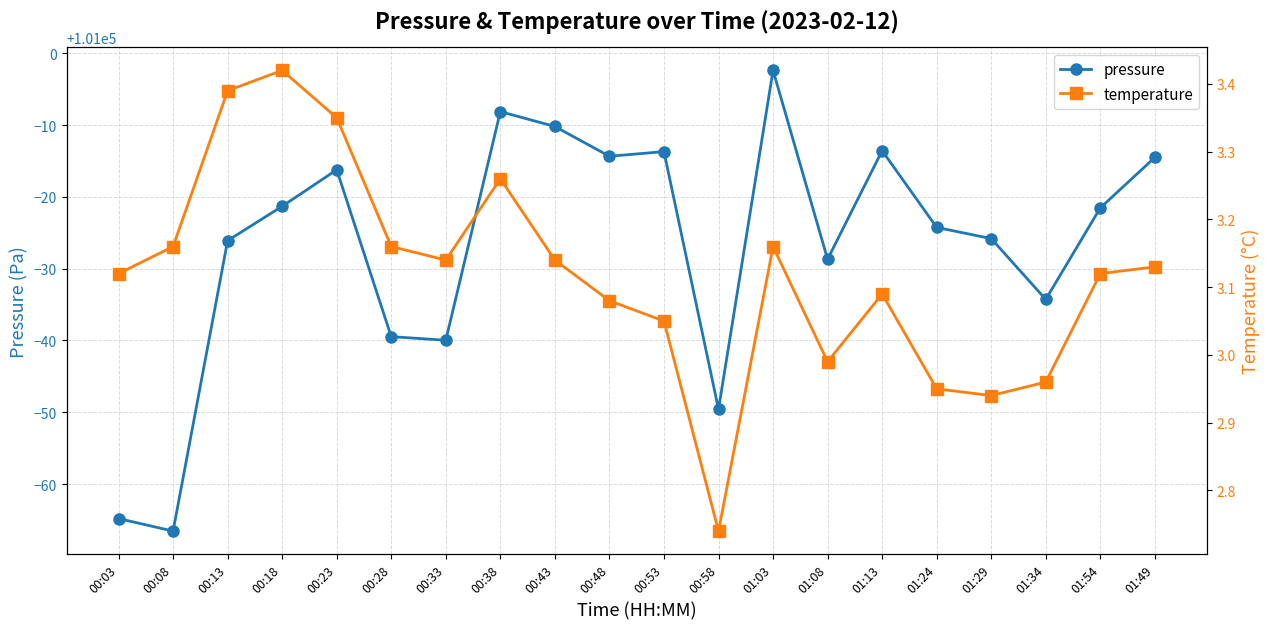

What is the sum of all temperature values?

62.4